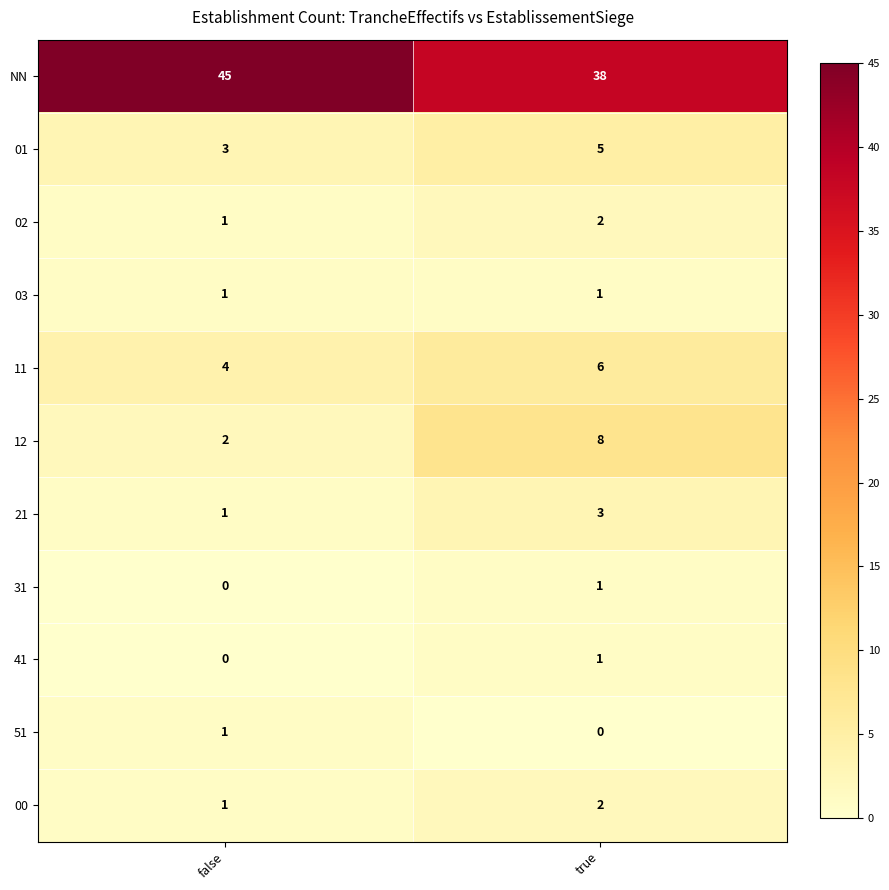

True or false: 21 has a value of 5 at true.

False